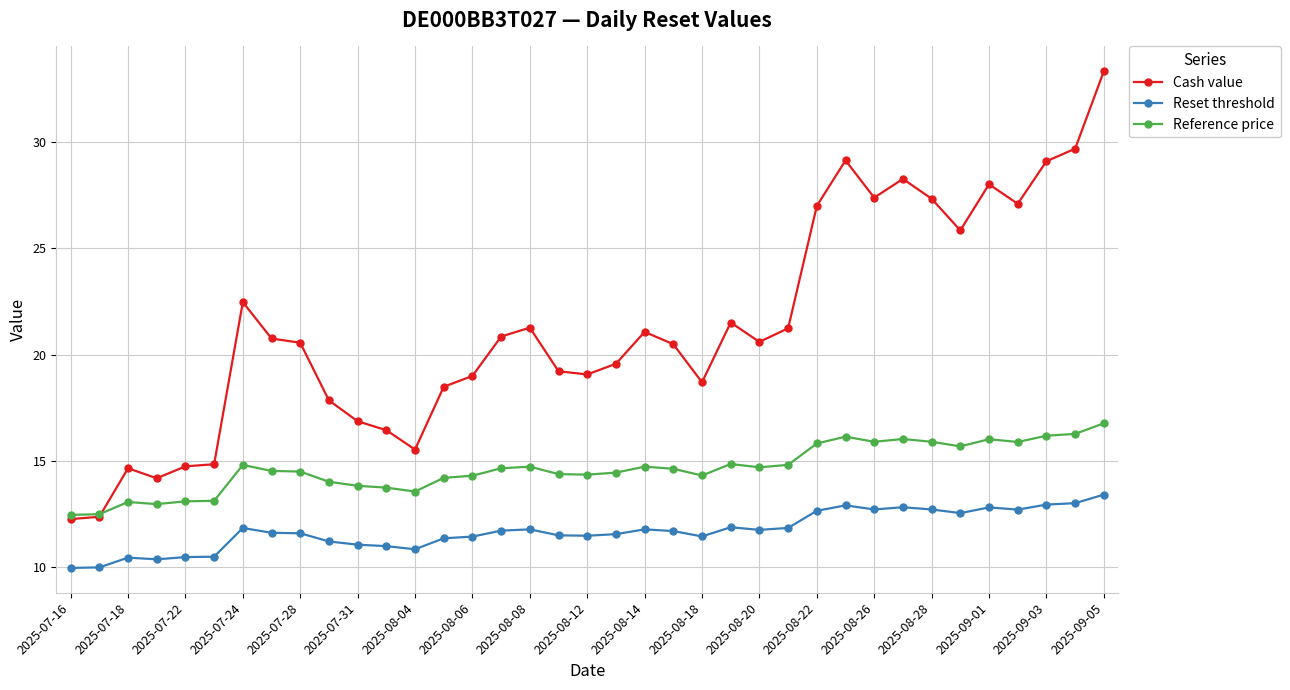

True or false: Cash value has more than 1 interior local peaks.

True